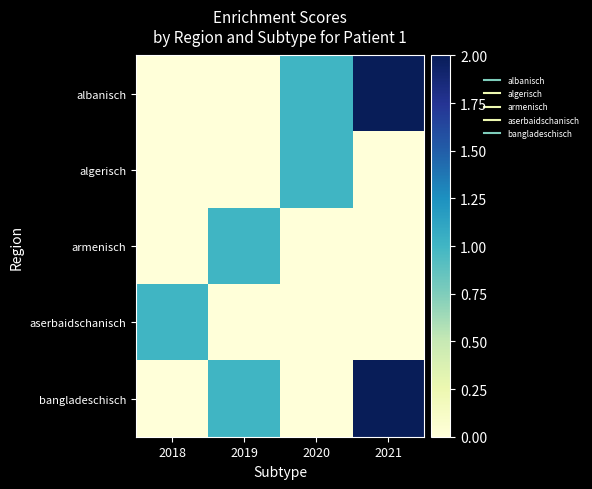

How many data points does each series have?

4